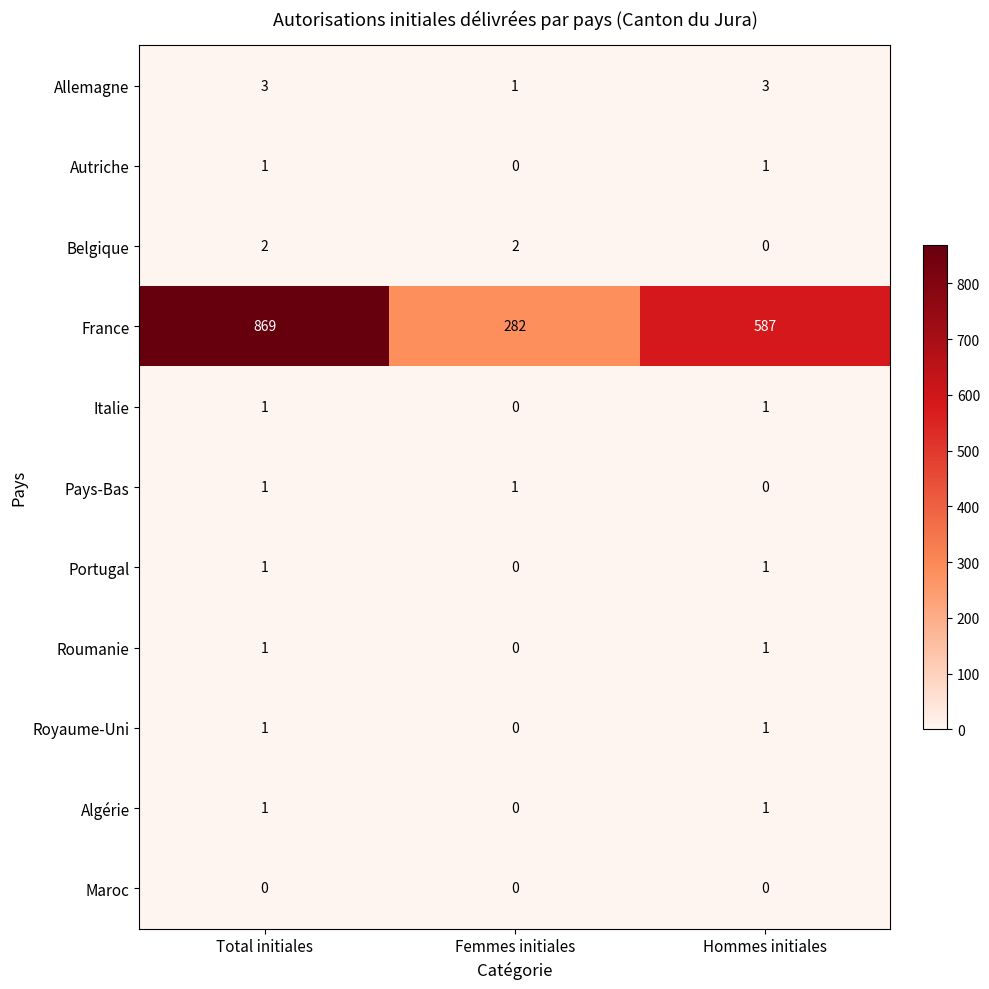

Between Total initiales and Femmes initiales, which series saw the biggest shift?

France